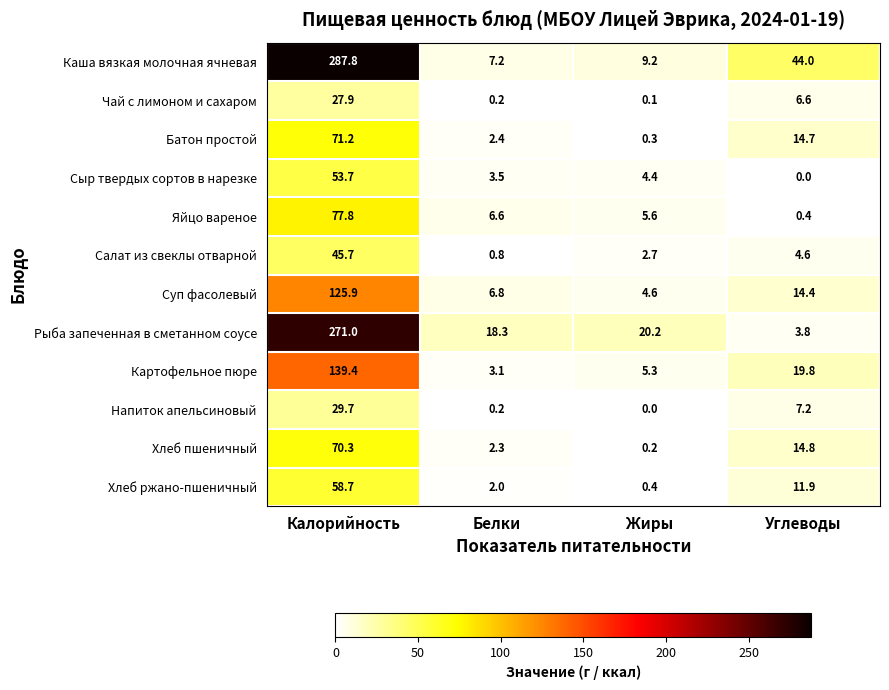

True or false: Хлеб пшеничный has a value of 1.1 at Белки.

False